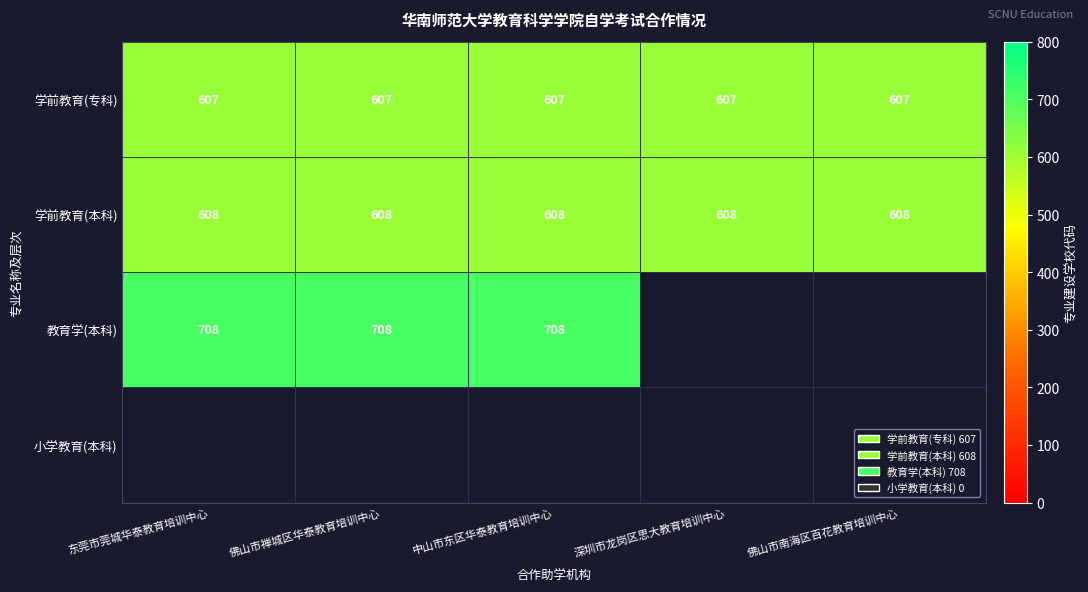

What is the spread (max minus min) of values at 深圳市龙岗区思大教育培训中心?

1.0